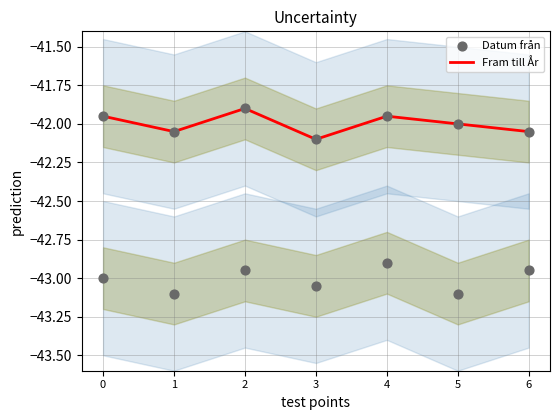

Which series has the largest total across all categories?

Fram till År